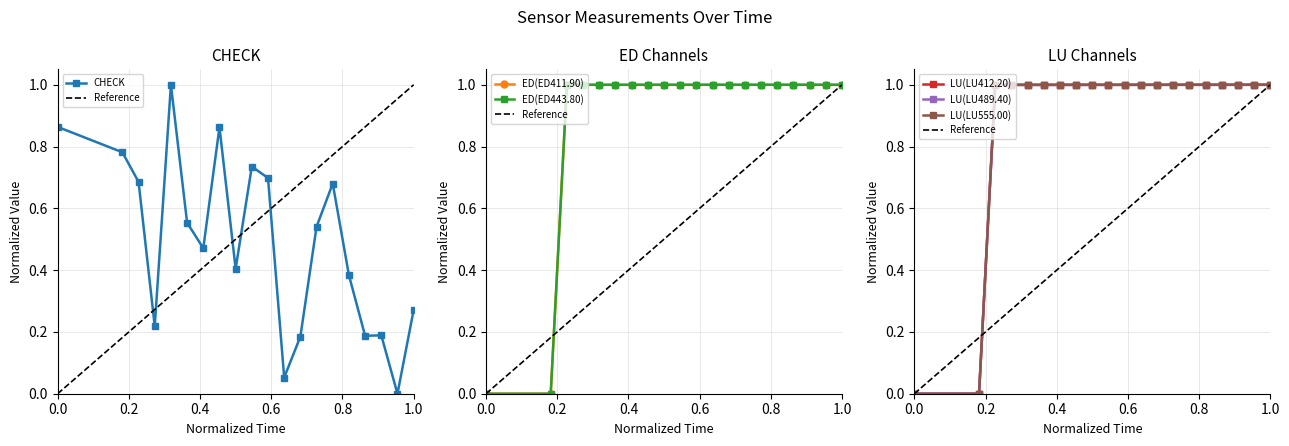

Which series has the largest total across all categories?

ED(ED411.90)